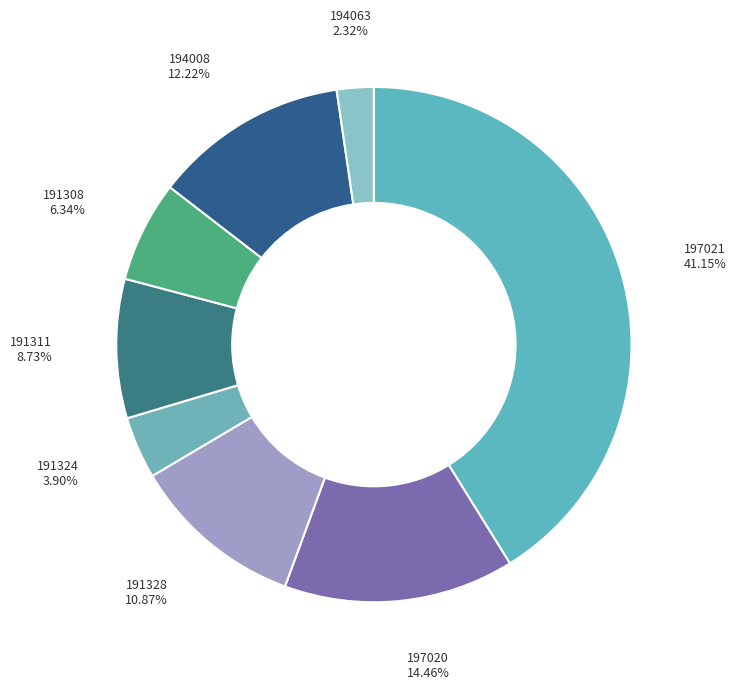

What percentage is NOT represented by 191308?

93.7%